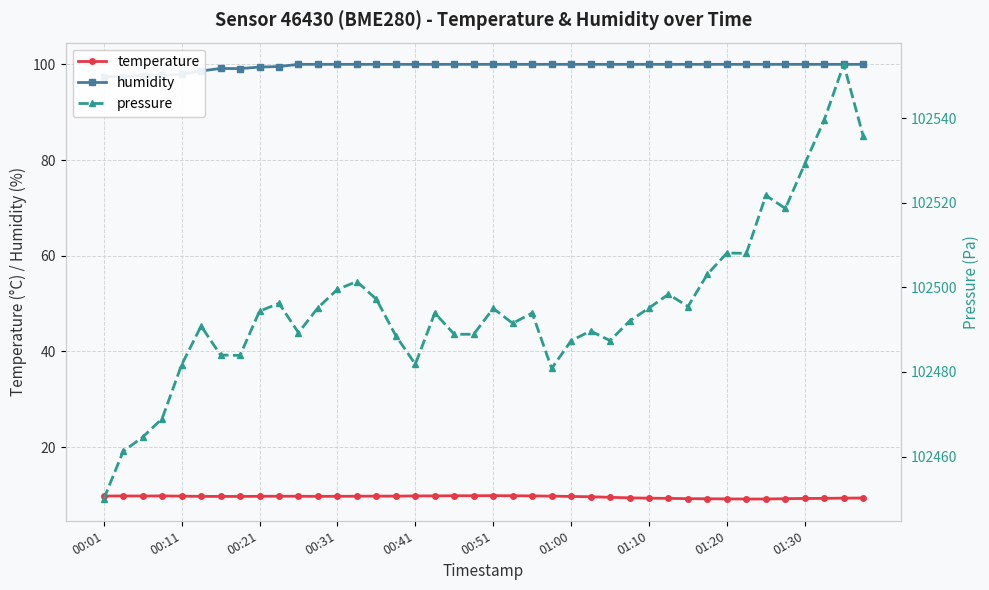

What is the value of the temperature point at the 3rd from the left?

9.8